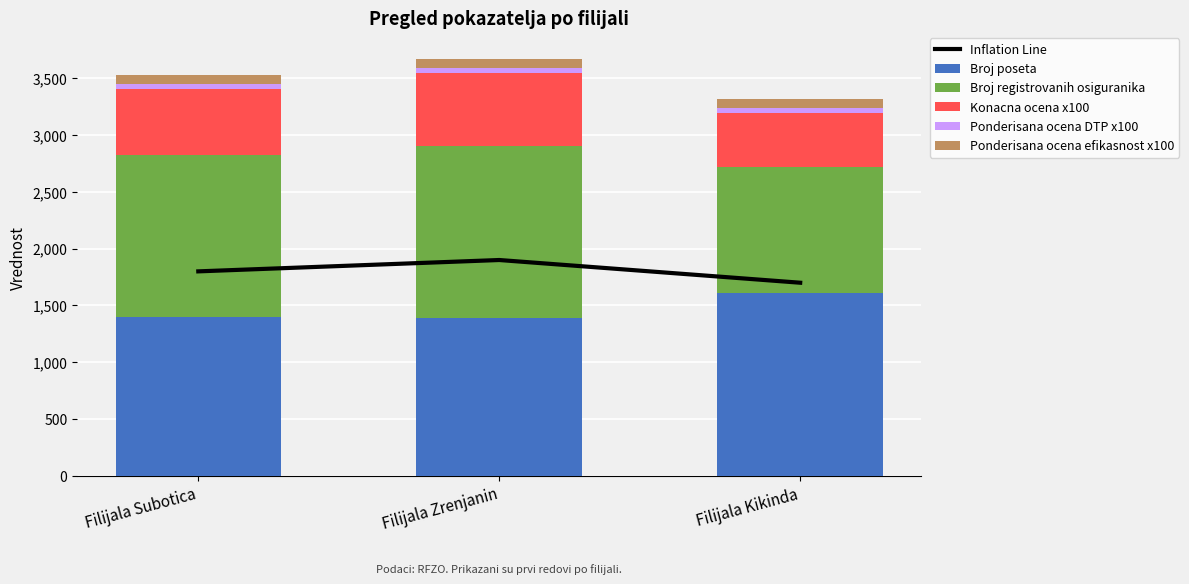

What is the greatest value displayed?

1900.0